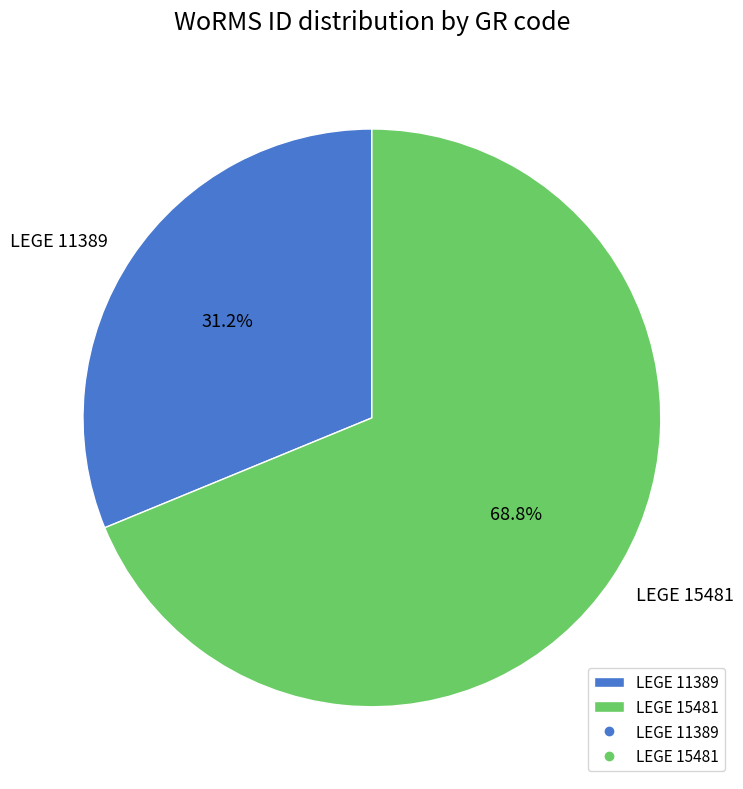

Which slice is the largest?

LEGE 15481